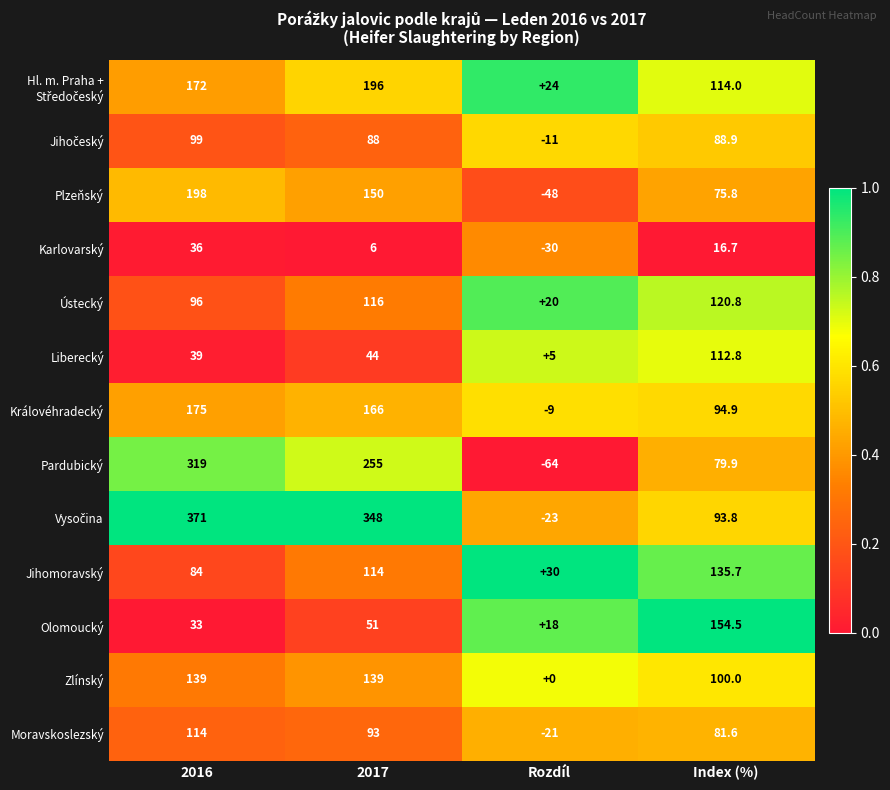

Is it true that Zlínský equals 139.0 at 2016?

True